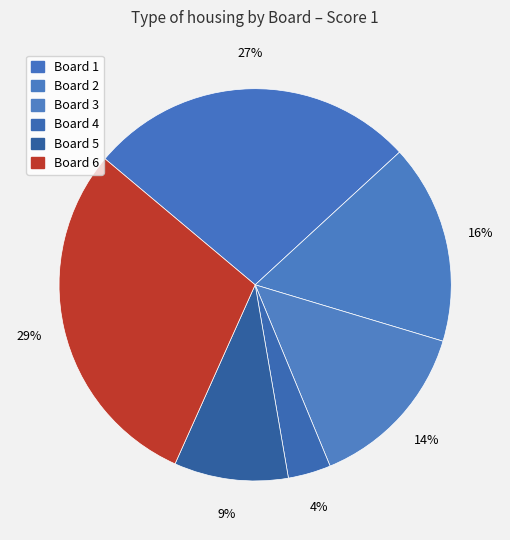

How many segments does this pie chart have?

6